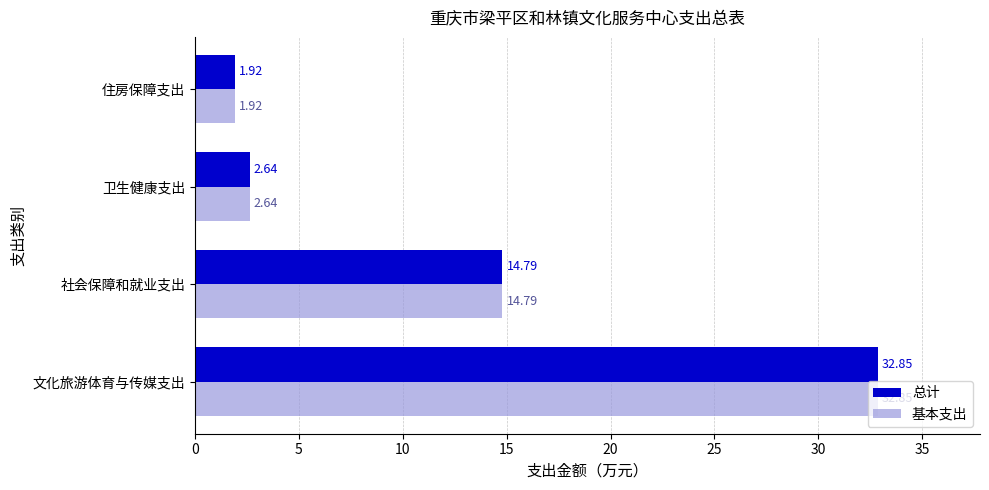

What is the difference between the maximum and minimum values in the 总计 series?

30.9